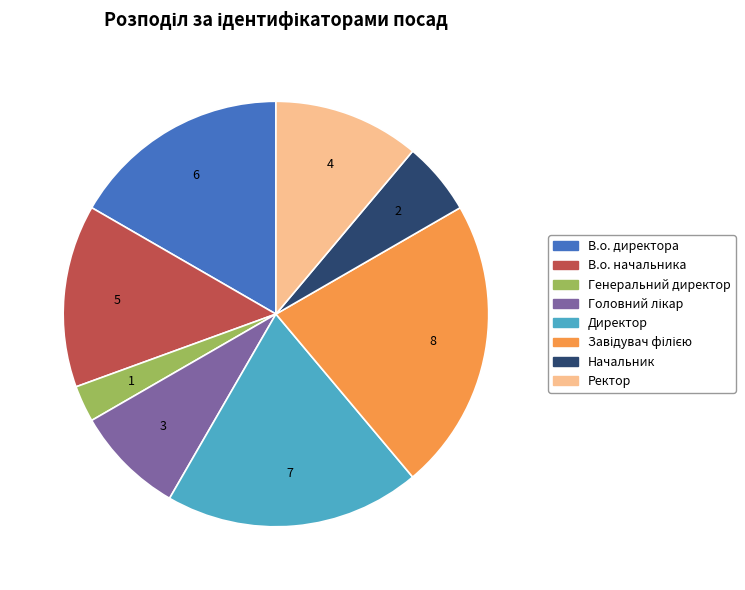

Which slice is the smallest?

Генеральний директор